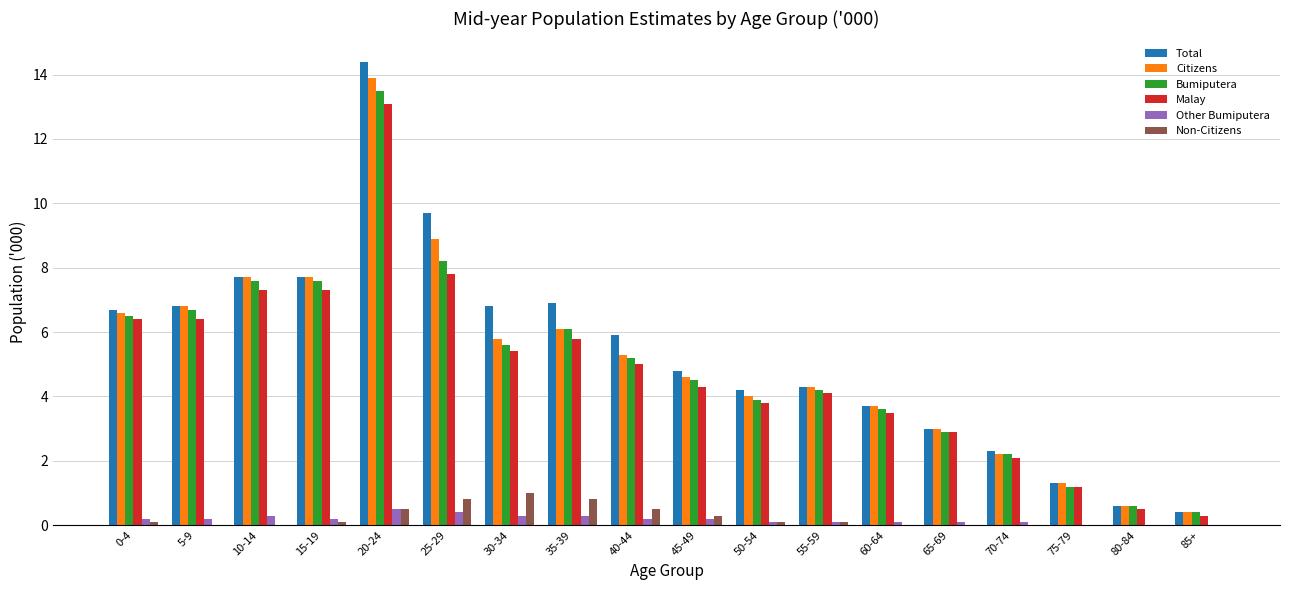

Count the number of data series in this chart.

6